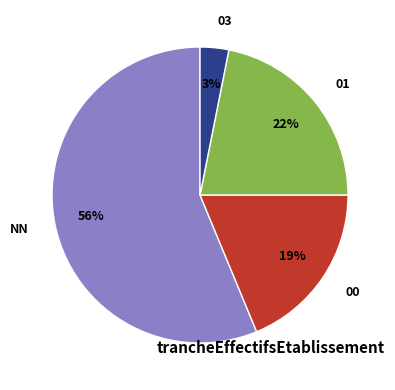

Which has a higher value, 00 or 03?

00